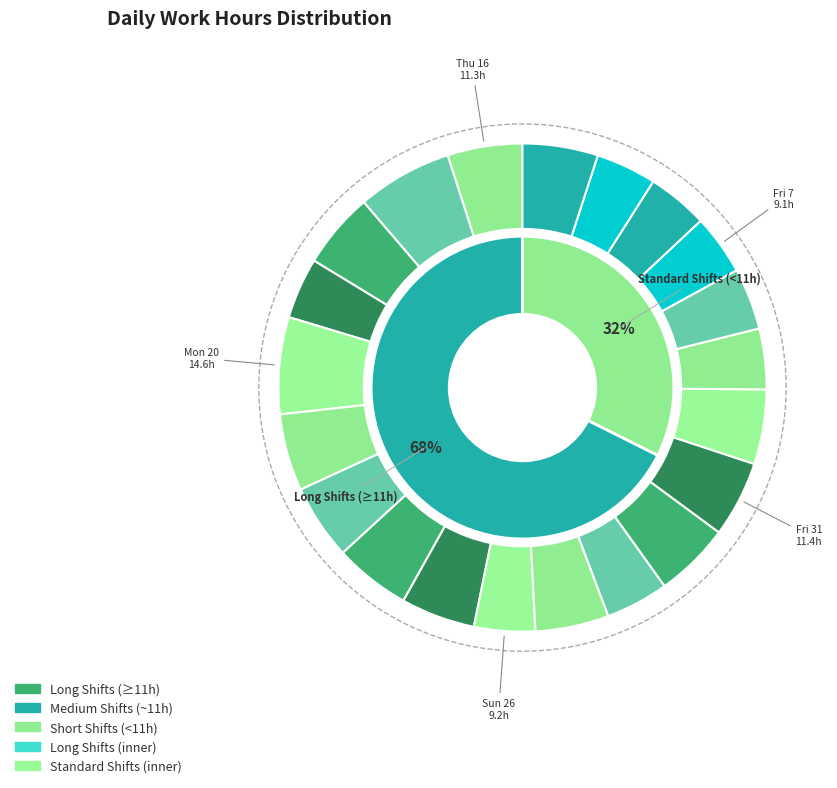

What is the largest slice in the pie chart?

Mon 20